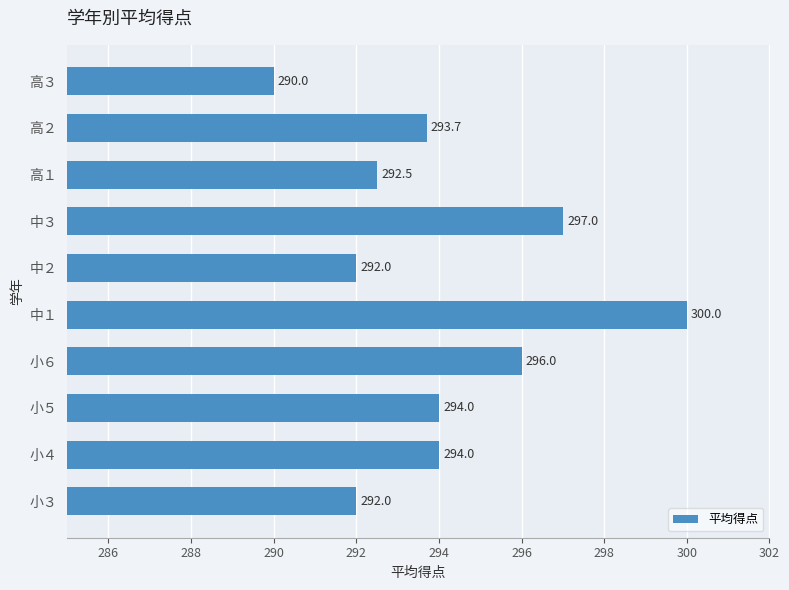

Does the chart contain any negative values?

No